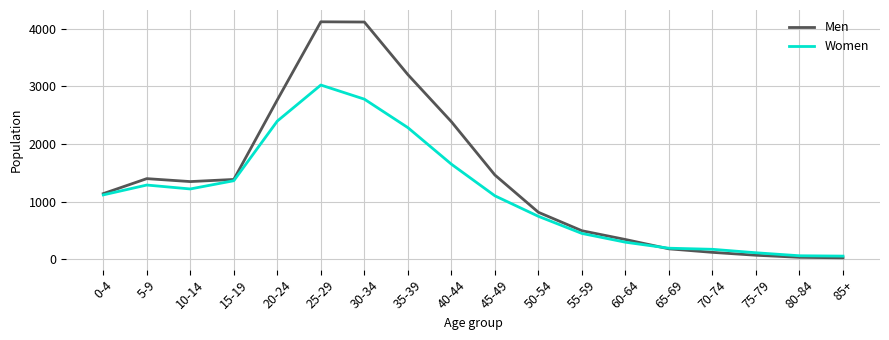

True or false: Men has a value of 3206 at 35-39.

True